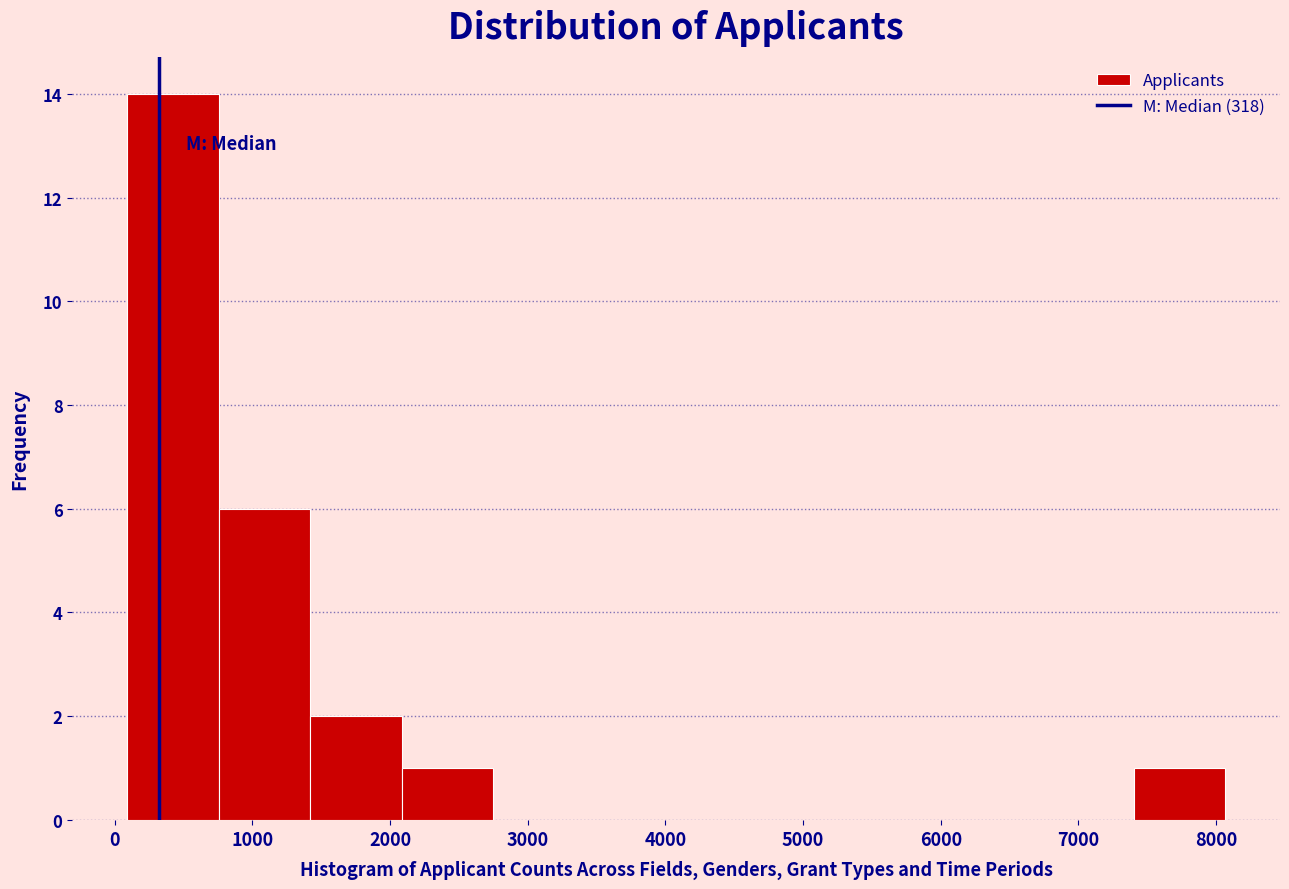

Over which range of the x-axis is the bar tallest?

100 to 800